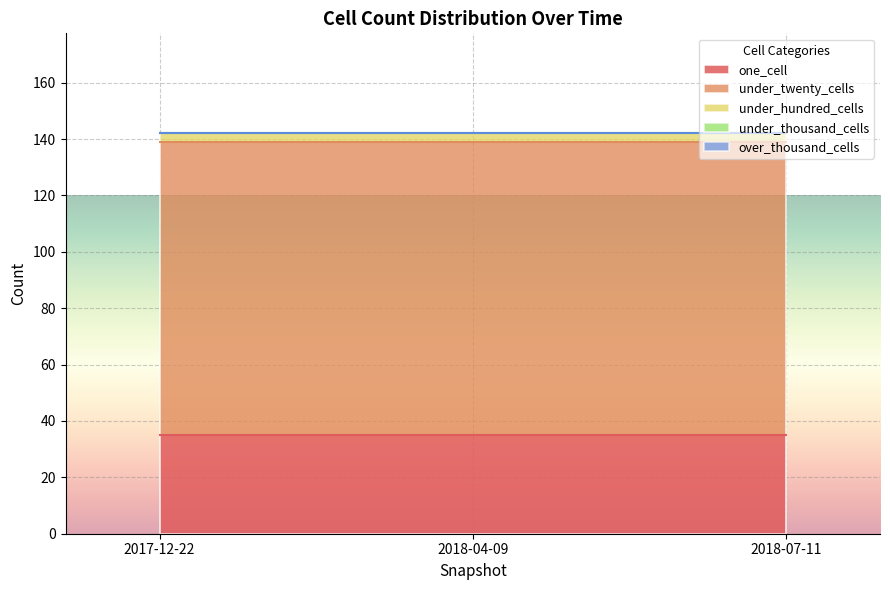

Rank the series by their maximum value, from highest to lowest.

under_twenty_cells, one_cell, under_hundred_cells, under_thousand_cells, over_thousand_cells